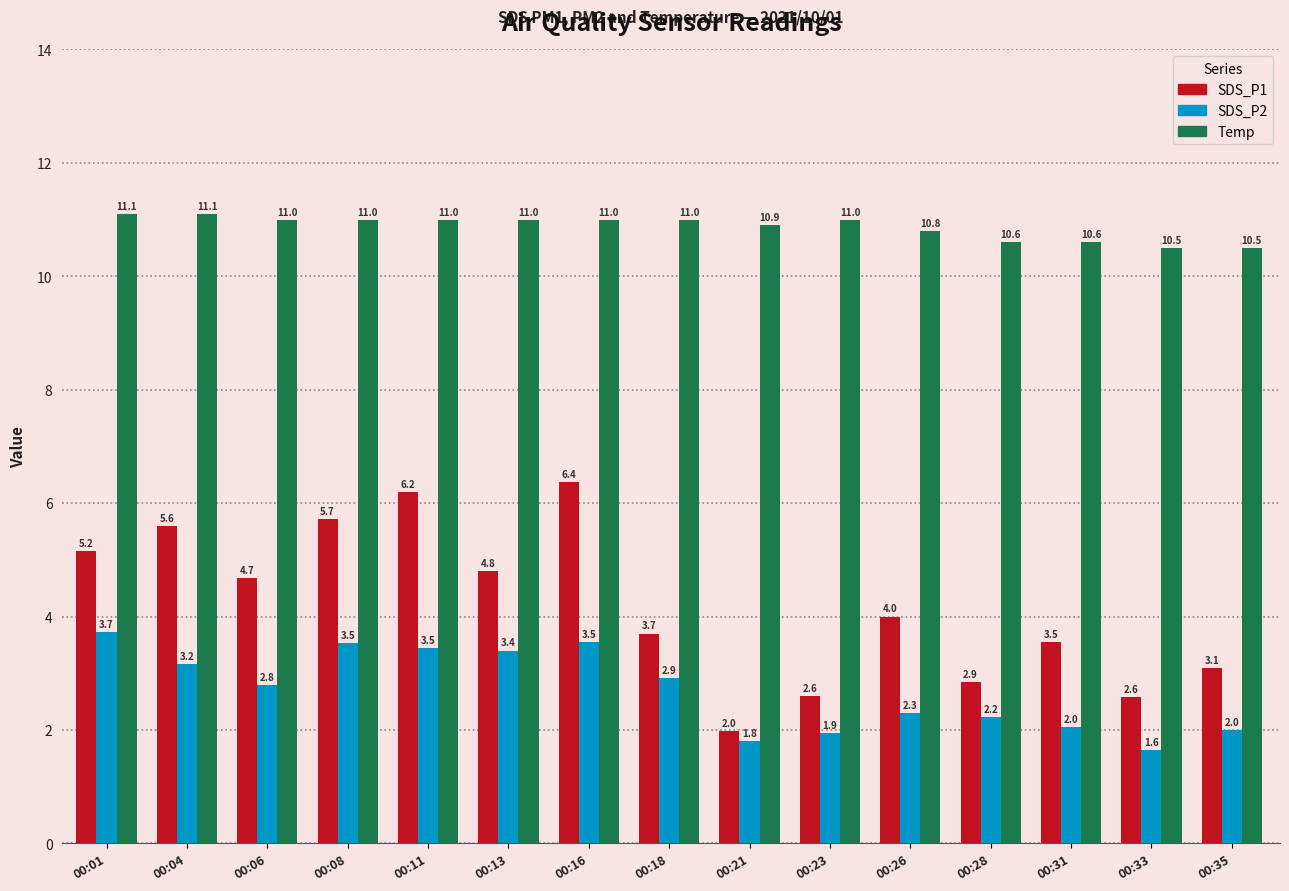

List the series in order of their overall mean, lowest first.

SDS_P2, SDS_P1, Temp